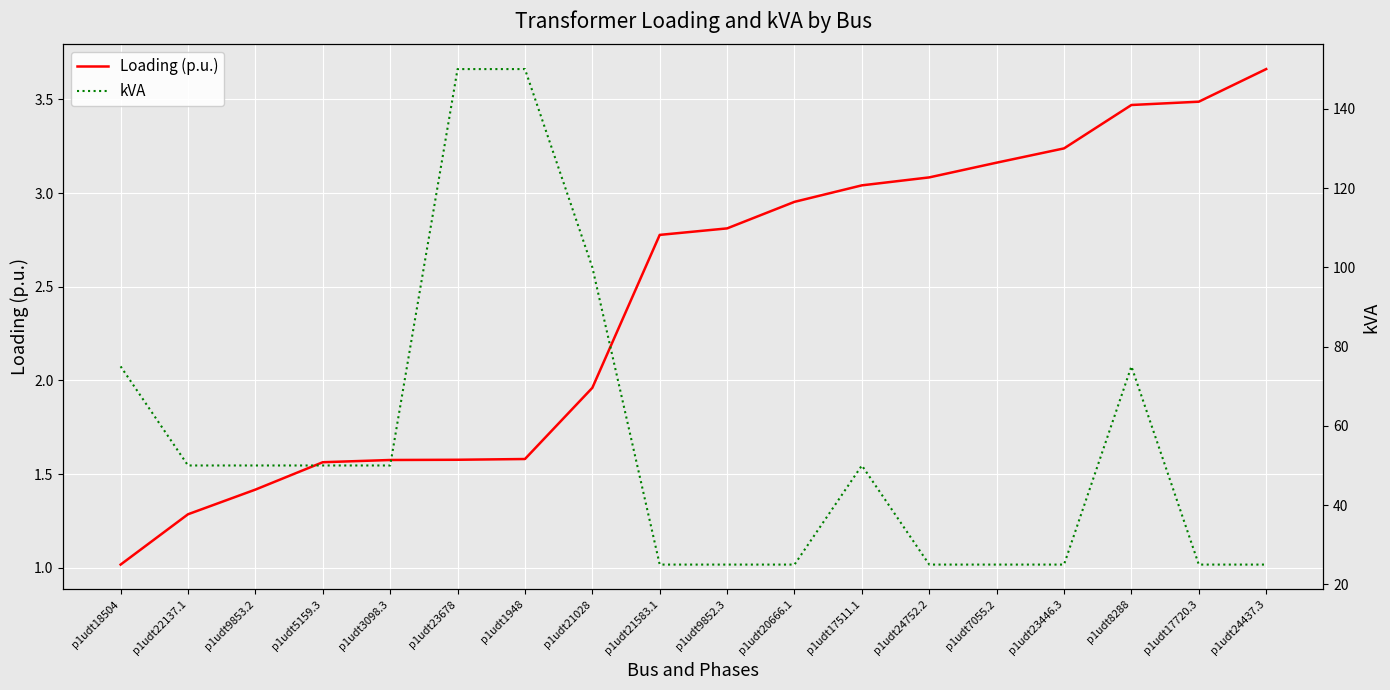

At which category is the sum across all series the highest?

p1udt1948